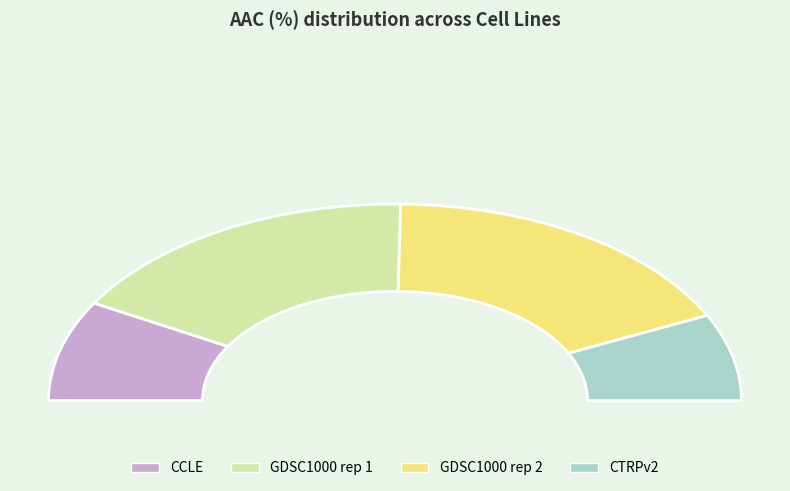

To the nearest percent, what is the difference between the largest and smallest slice percentages?

21%